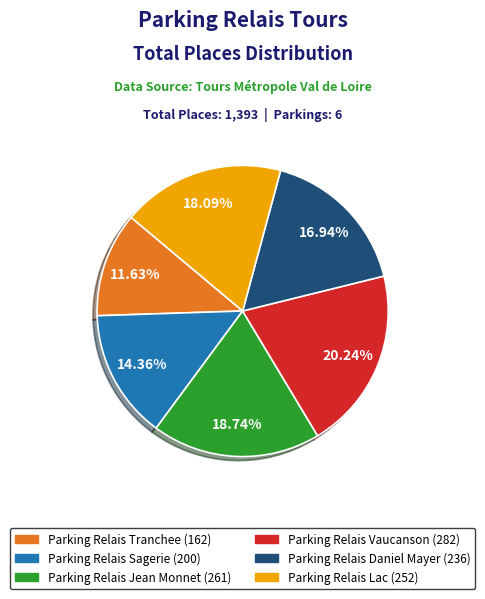

To the nearest percent, what is the average slice percentage?

17%